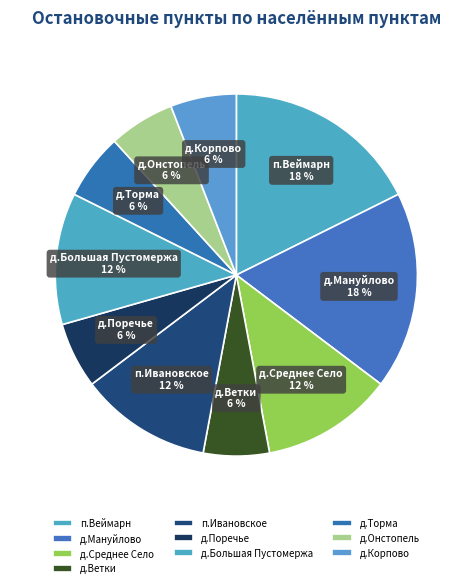

To the nearest percent, what is the difference between the д.Онстопель and п.Веймарн slice percentages?

12%